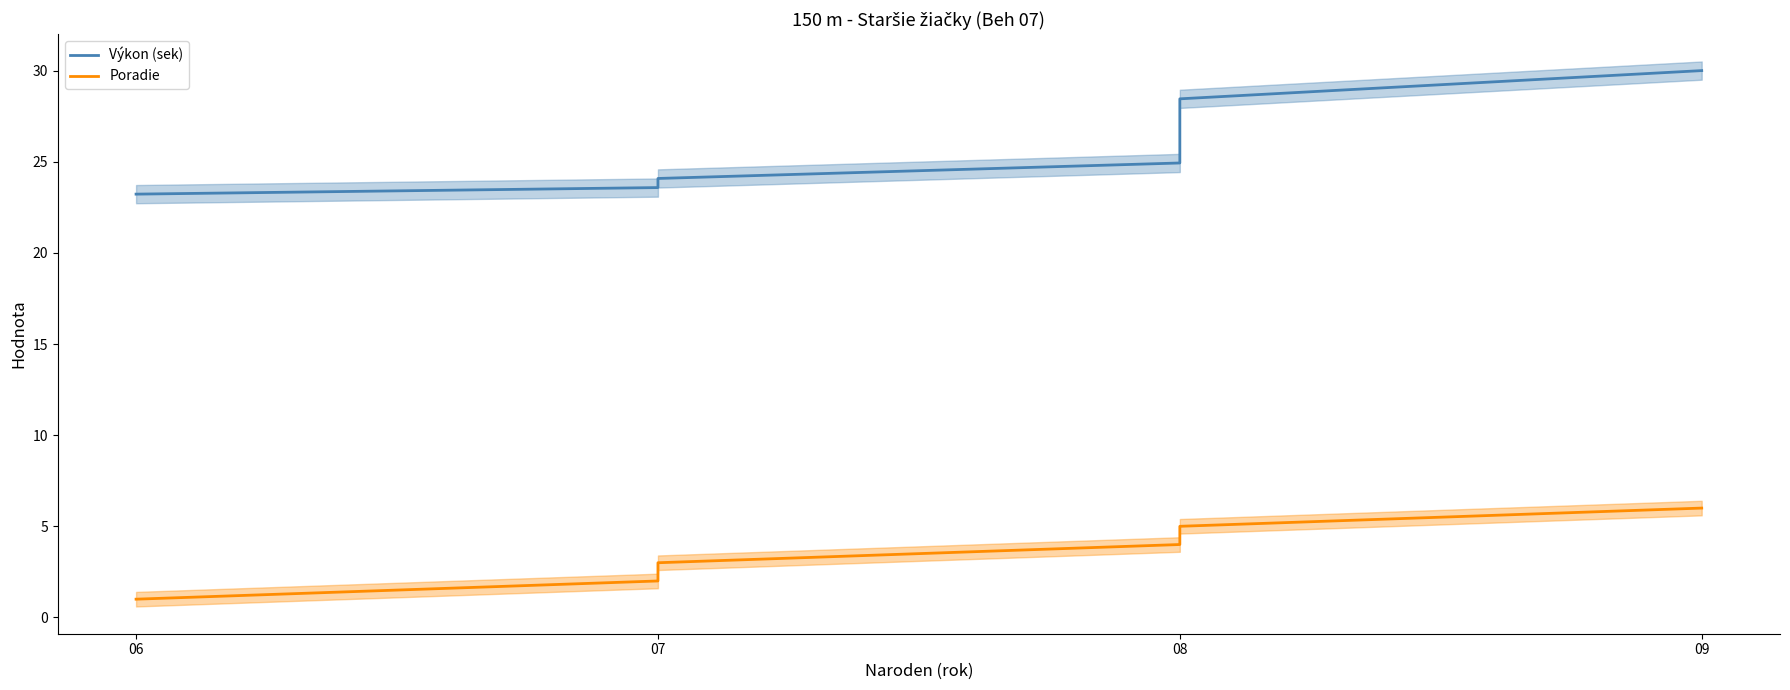

What is the value of the Poradie point at the 3rd from the left?

3.0